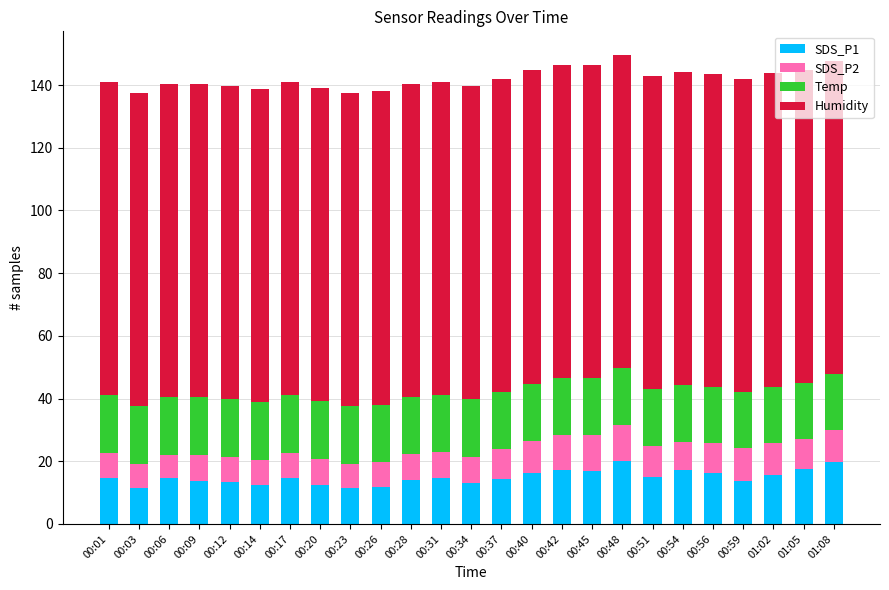

The SDS_P1 series shows 7.7 at 01:08. True or false?

False